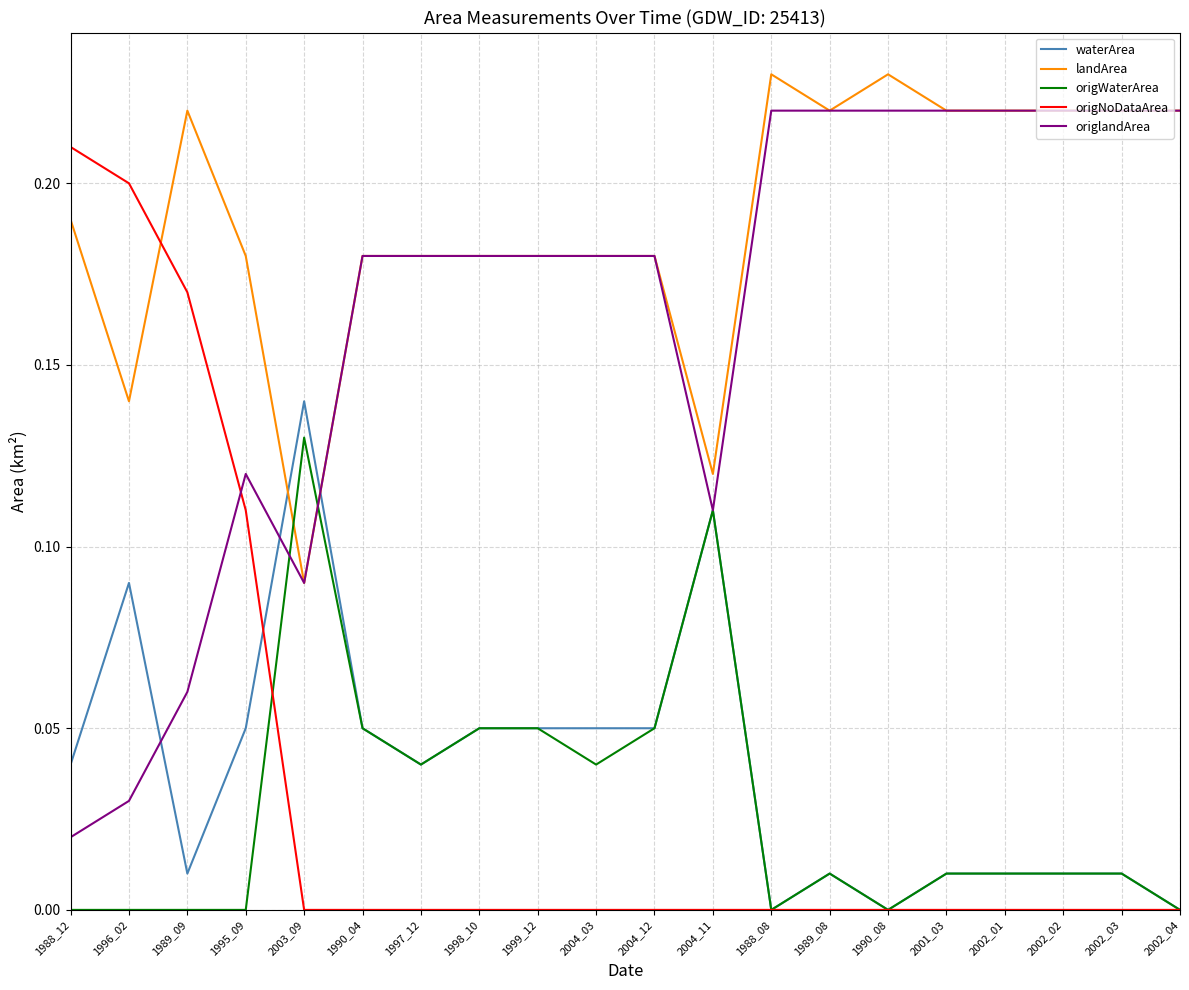

Is the value of origlandArea at 1989_09 greater than the value of origWaterArea at 1988_12?

Yes